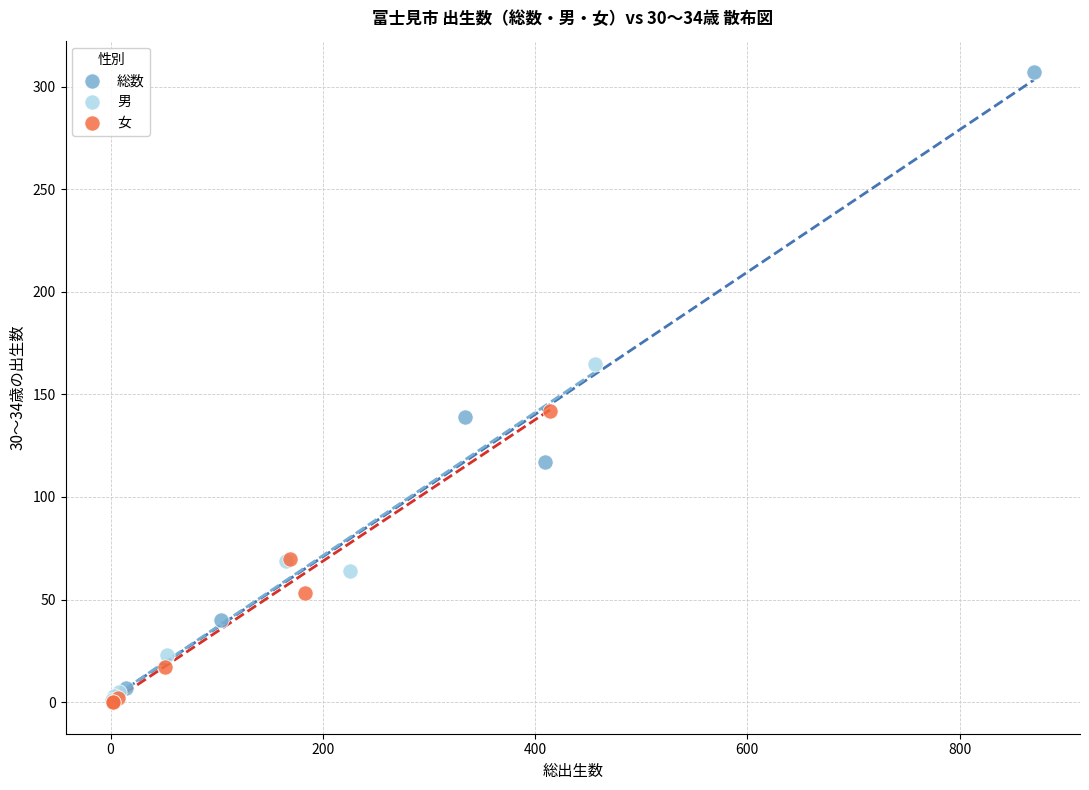

Which series contains the highest Y value?

総数